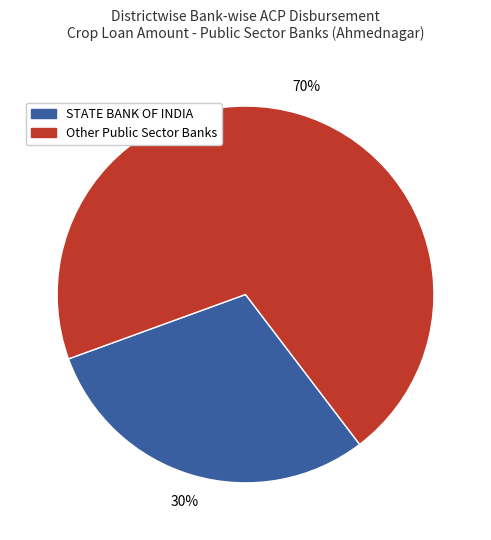

To the nearest percent, what is the difference between the largest and smallest slice percentages?

40%